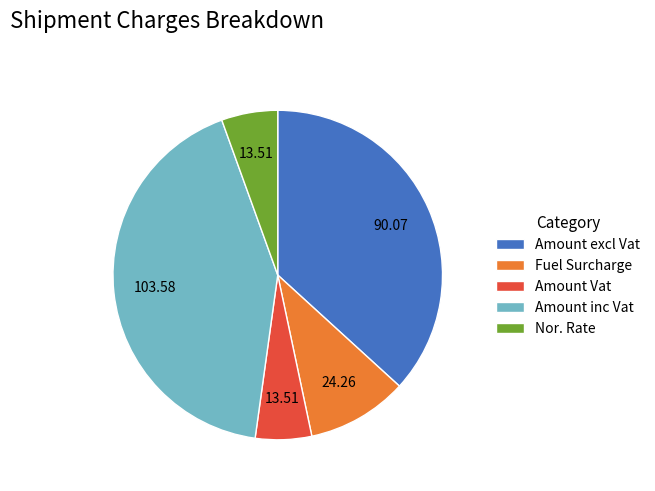

Combined, do Amount inc Vat and Nor. Rate account for over 50%?

No